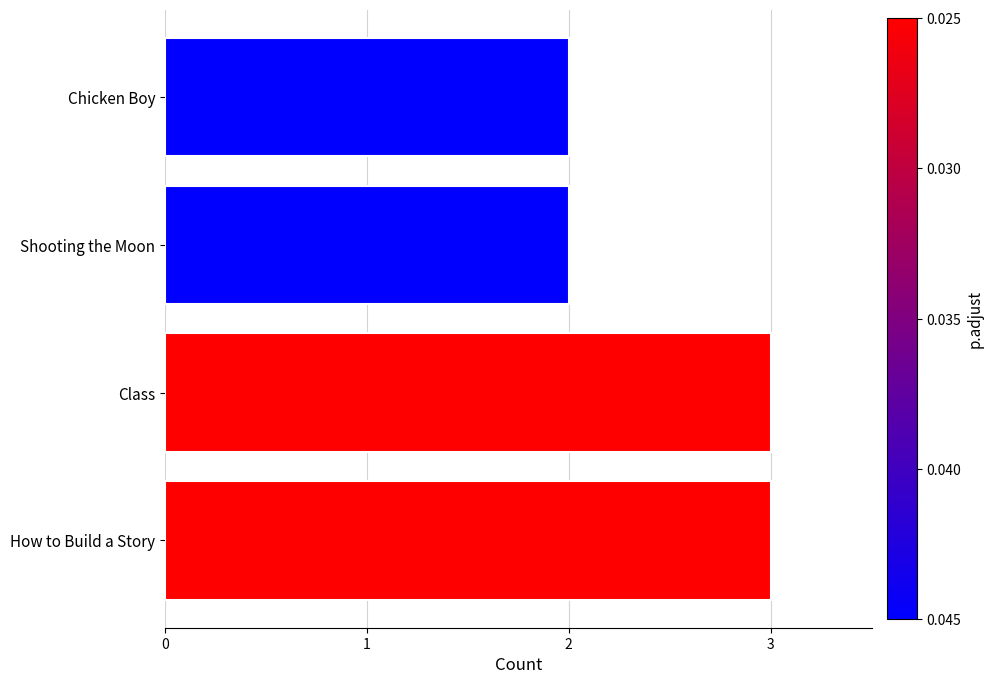

Reading bottom to top, list all the values displayed in this chart.

3	3	2	2